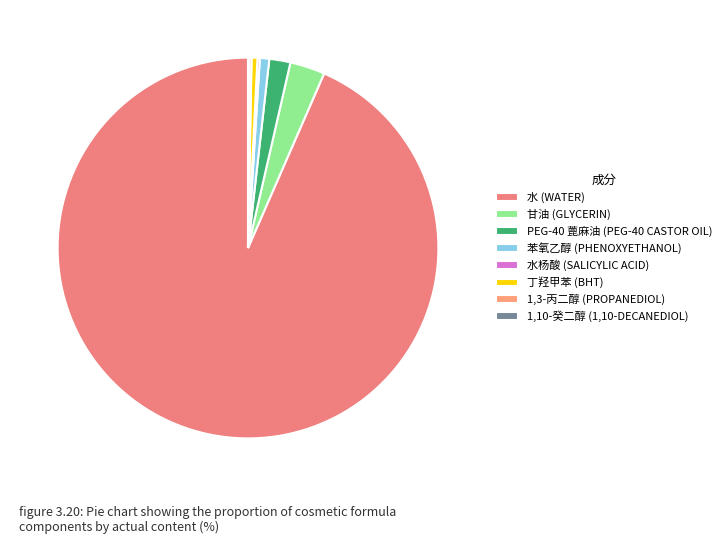

What is the change in value from 丁羟甲苯 (BHT) to 1,10-癸二醇 (1,10-DECANEDIOL)?

-0.4